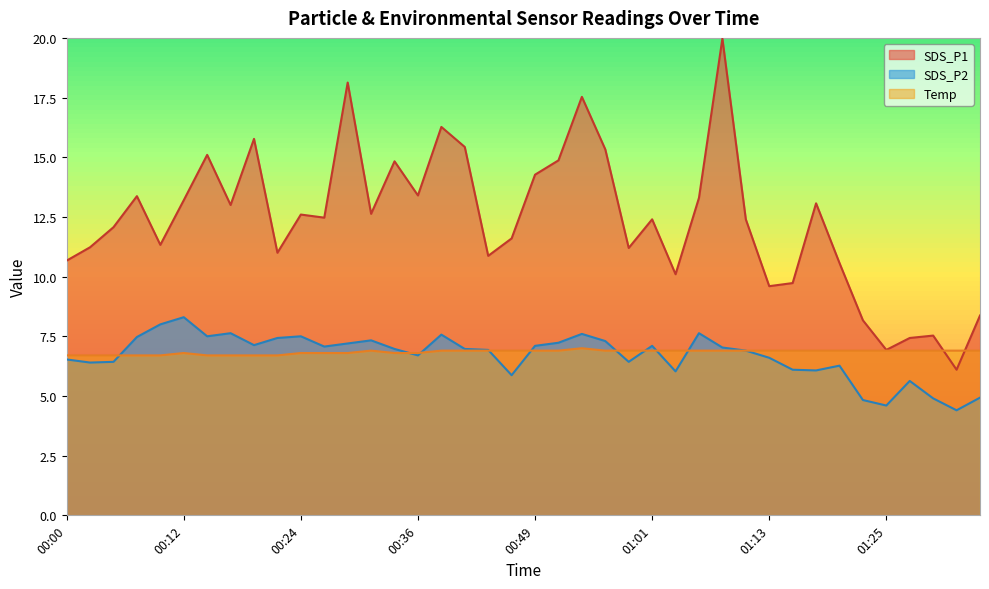

What are all the series names shown in the legend?

SDS_P1, SDS_P2, Temp